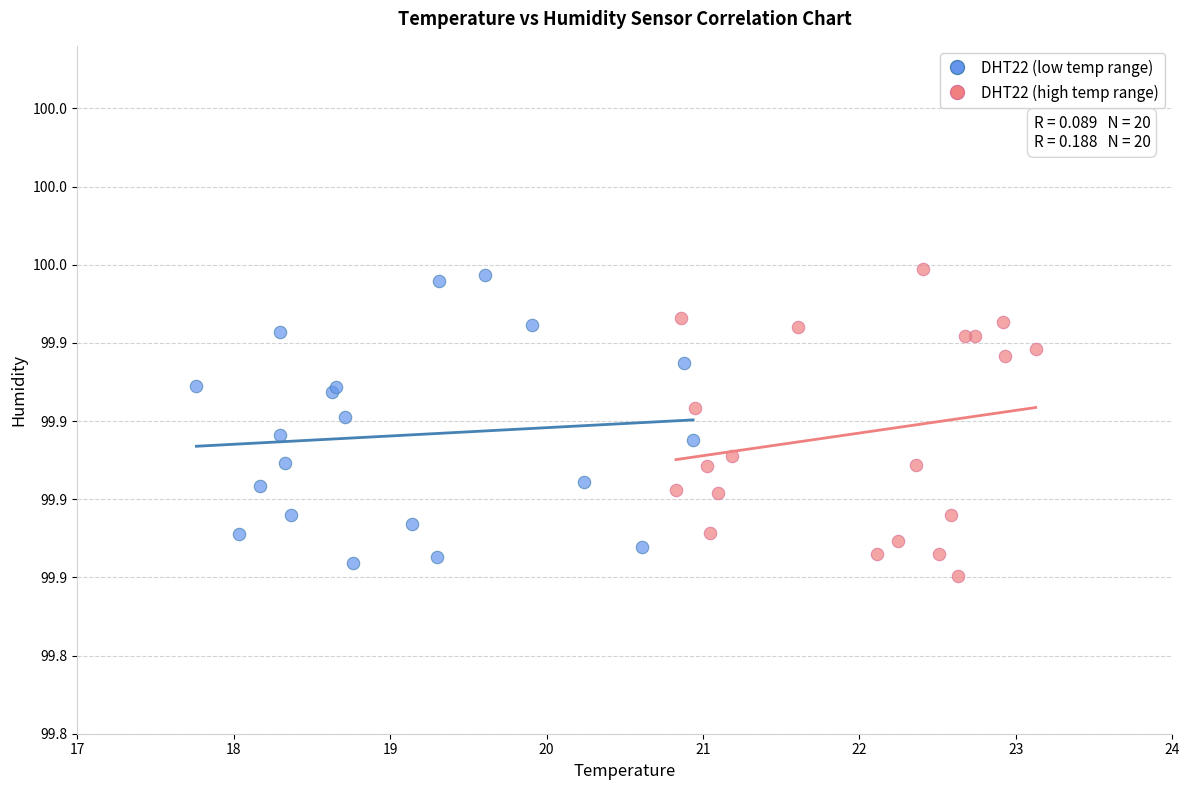

What are all the series names shown in the legend?

DHT22 (low temp range), DHT22 (high temp range)